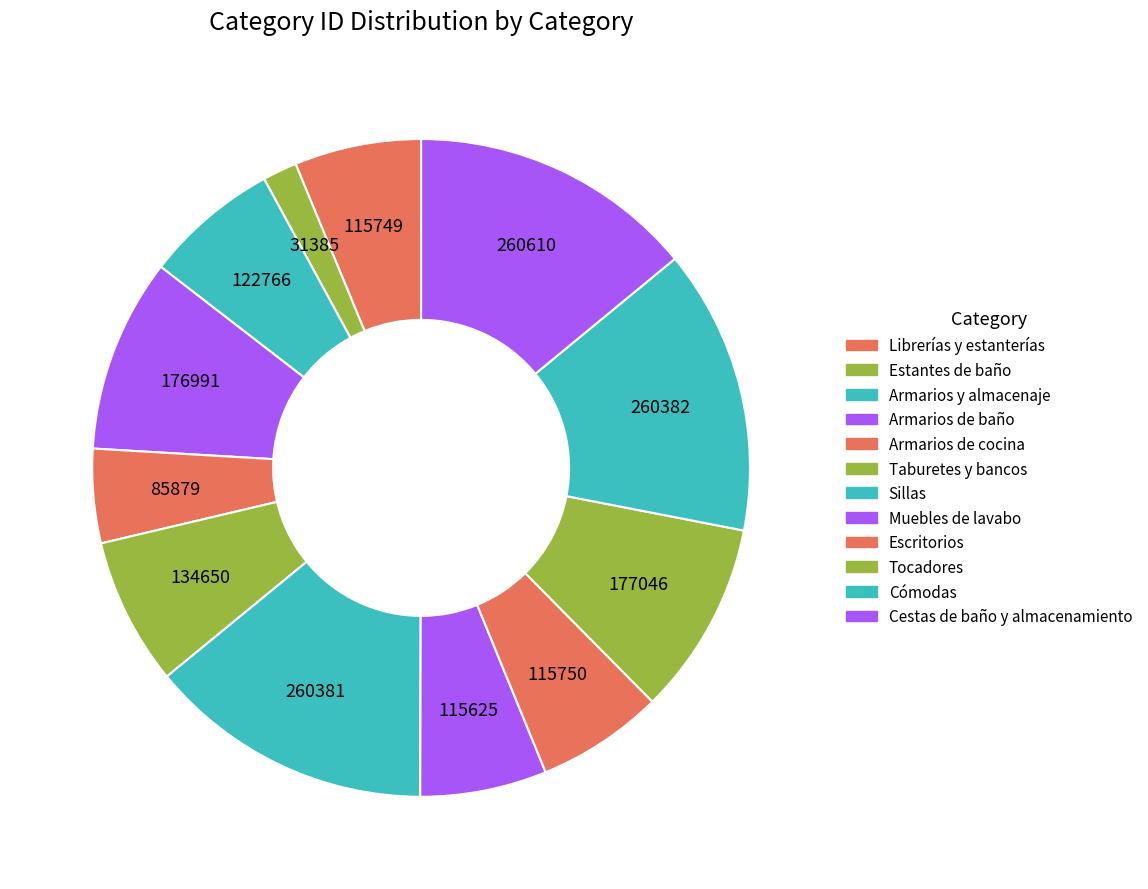

What percentage is the Armarios y almacenaje slice, to the nearest percent?

7%